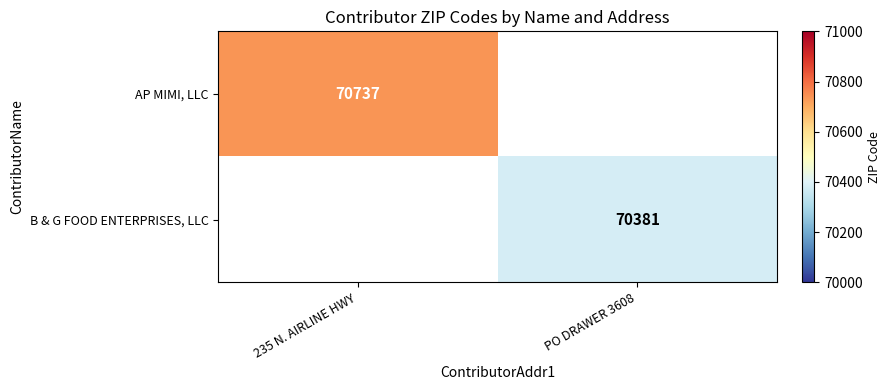

The value of B & G FOOD ENTERPRISES, LLC at PO DRAWER 3608 is 70381. True or false?

True